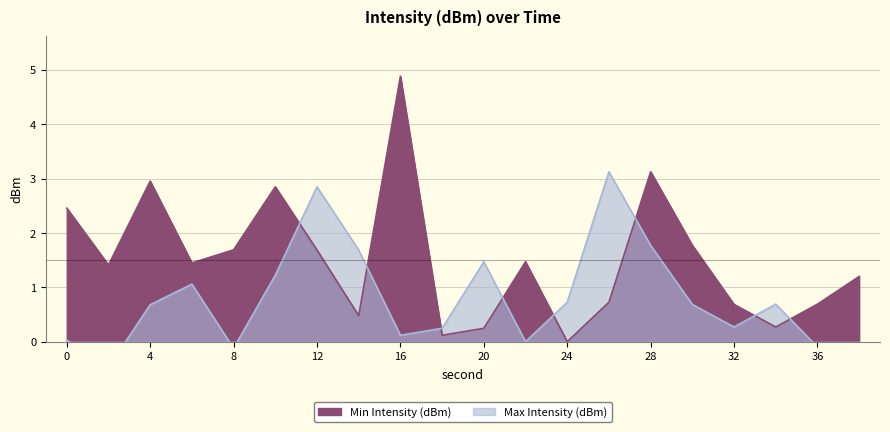

Reading right to left, what are all the values shown in this chart?

Min Intensity (dBm): 1.2	0.7	0.3	0.7	1.8	3.1	0.7	0.0	1.5	0.2	0.1	4.9	0.5	1.7	2.8	1.7	1.4	3.0	1.4	2.5
Max Intensity (dBm): -1.6	-0.1	0.7	0.3	0.7	1.8	3.1	0.7	0.0	1.5	0.2	0.1	1.7	2.8	1.2	-0.1	1.1	0.7	-0.5	0.0